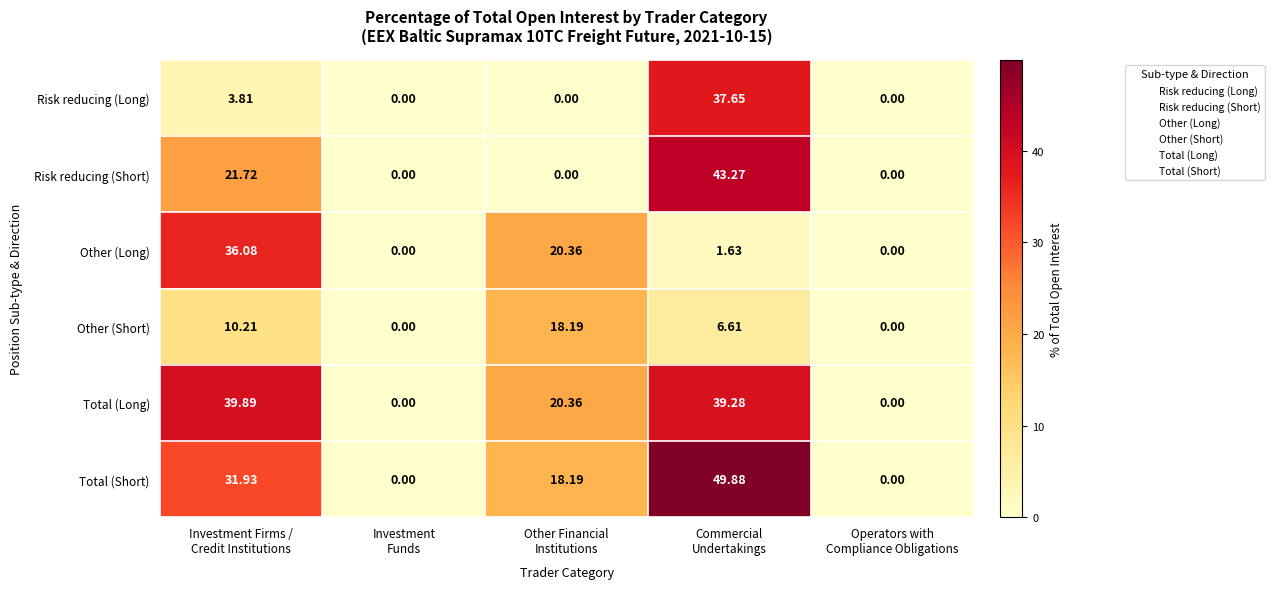

Which series has the widest spread of values?

Total (Short)